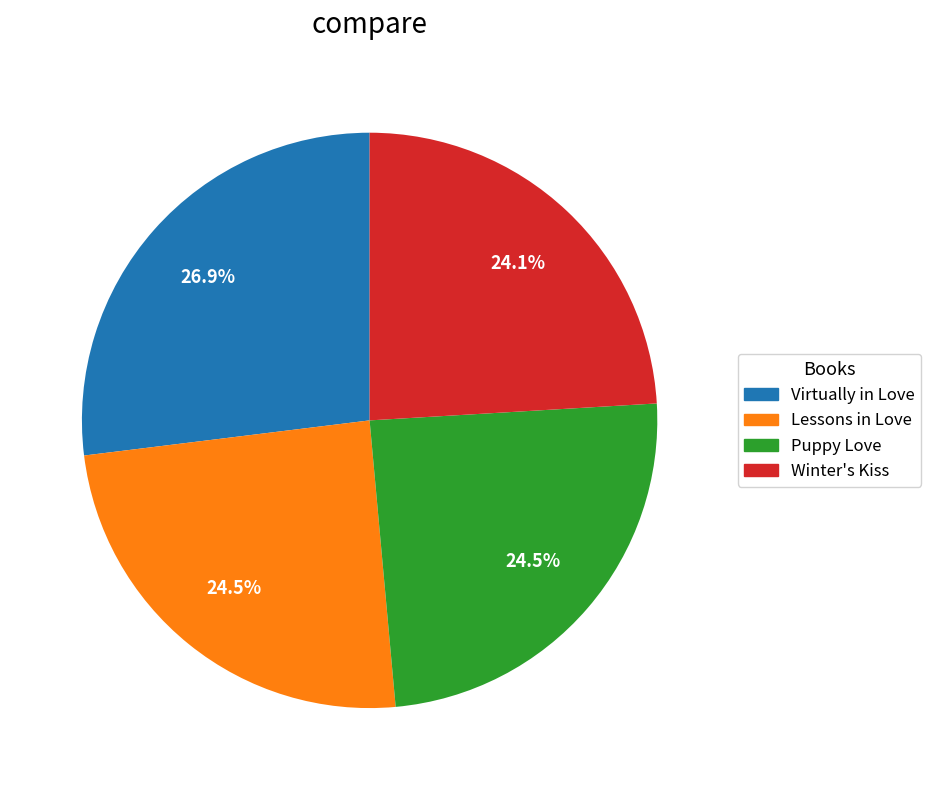

Is it true that Puppy Love is 36% of the pie?

False